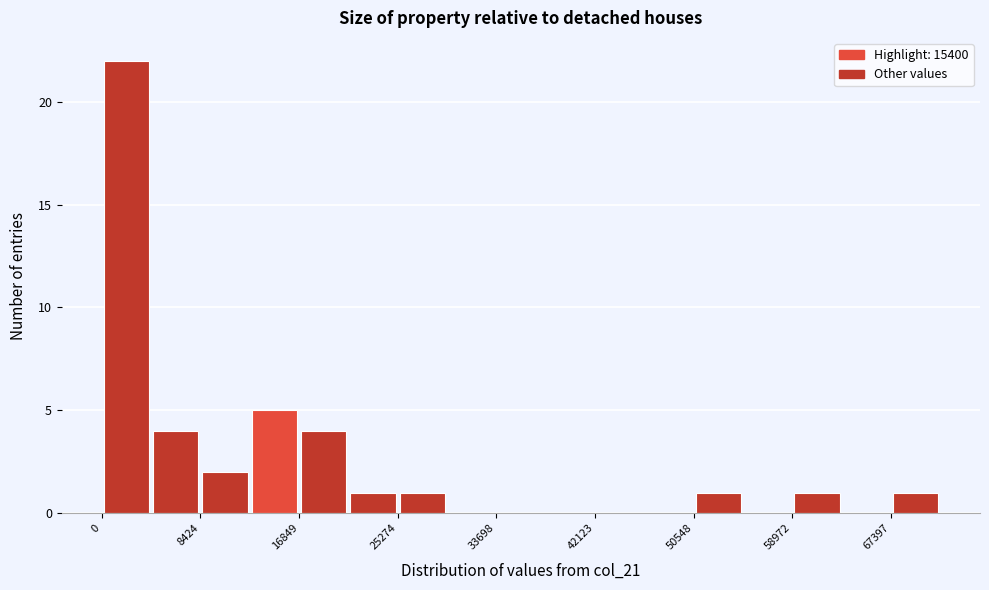

How tall is the bar that spans 0 to 4000 on the x-axis? Neither the bar edges nor the heights are printed on the chart, so give them approximately, as read against the axes.

22